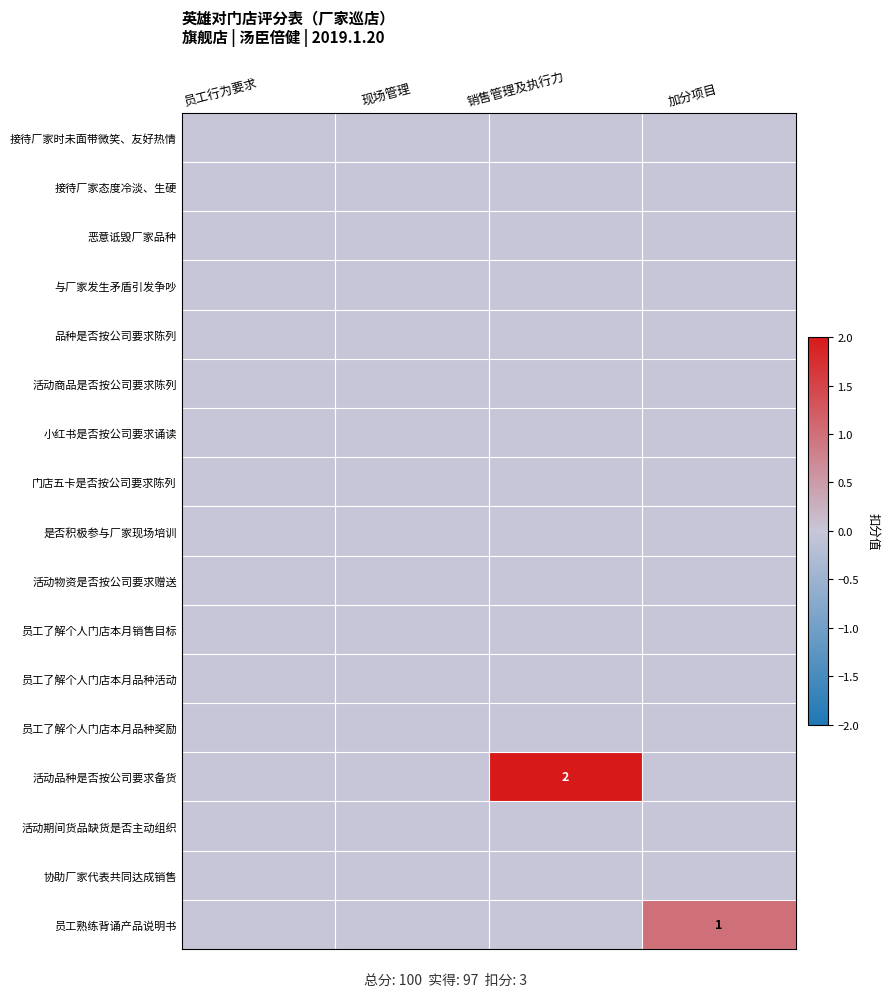

The value of 恶意诋毁厂家品种 at 销售管理及执行力 is 0. True or false?

True